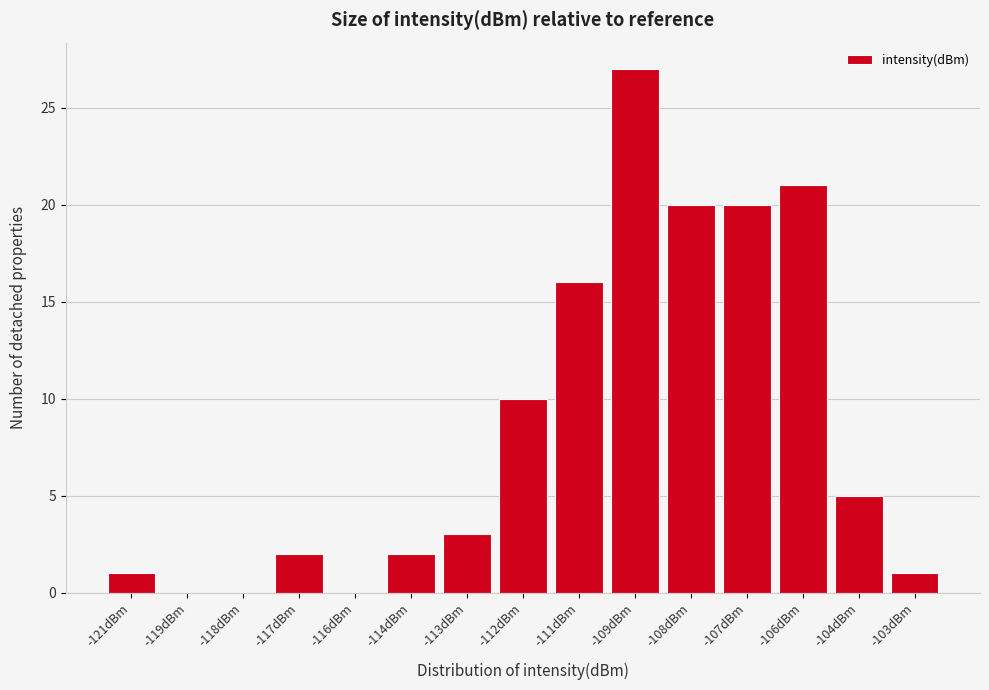

Reading right to left, what are all the values shown in this chart?

-103dBm=1	-104dBm=5	-106dBm=21	-107dBm=20	-108dBm=20	-109dBm=27	-111dBm=16	-112dBm=10	-113dBm=3	-114dBm=2	-116dBm=0	-117dBm=2	-118dBm=0	-119dBm=0	-121dBm=1